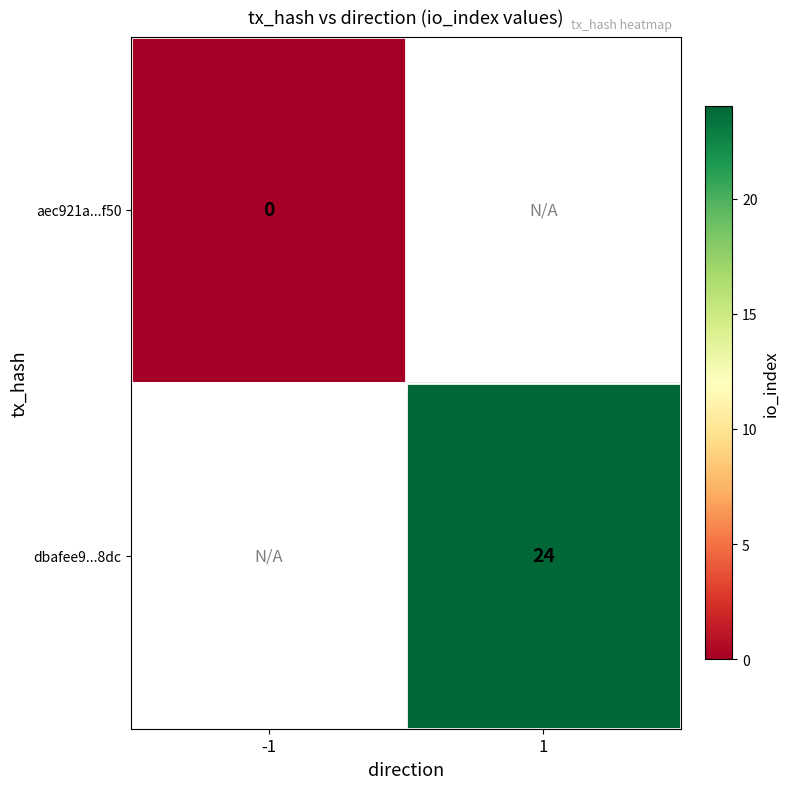

The dbafee9...8dc series shows 24 at 1. True or false?

True